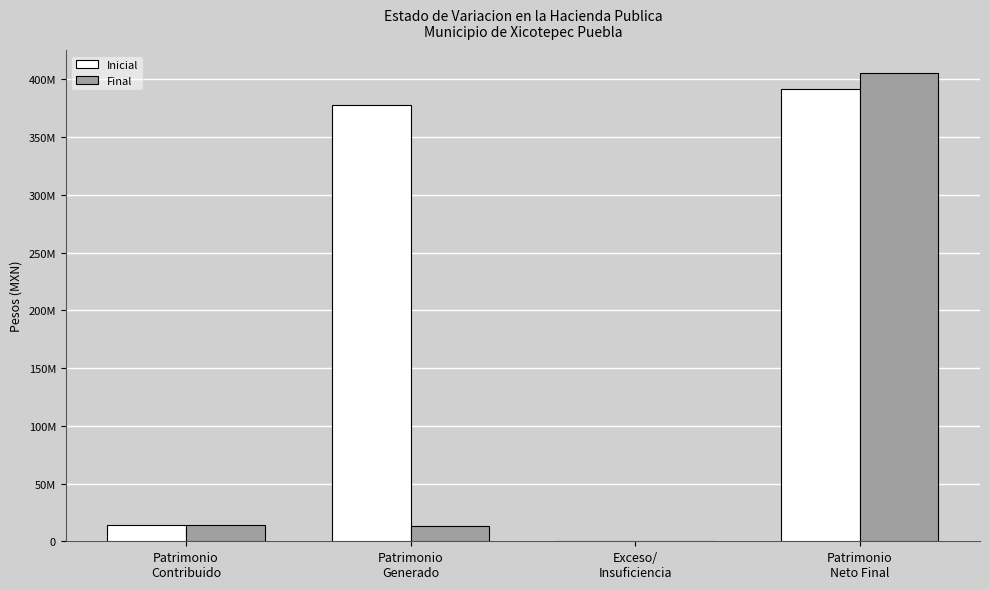

Are the bars horizontal?

No